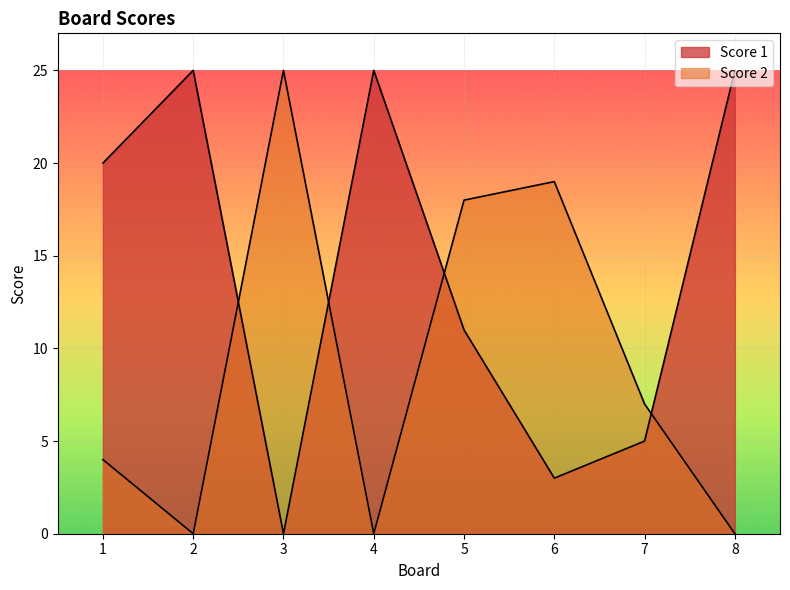

Count the number of data series in this chart.

2